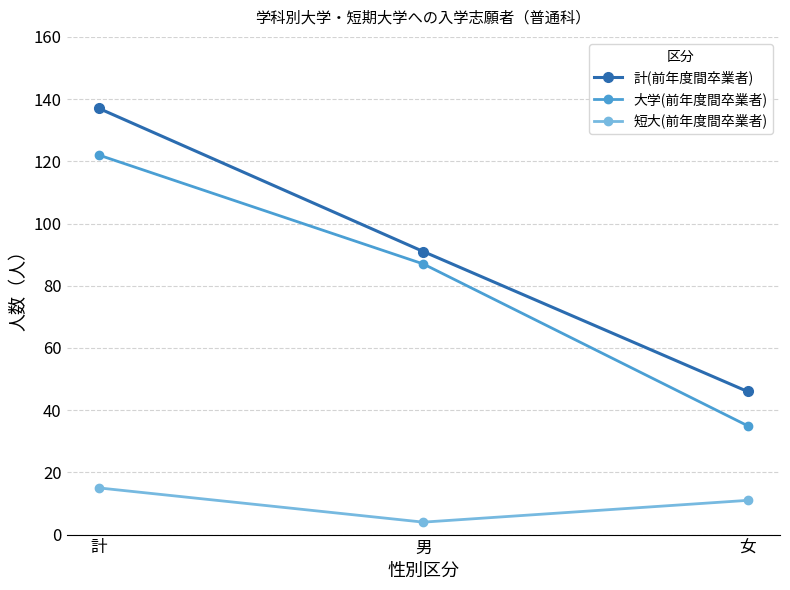

True or false: 大学(前年度間卒業者) has a value of 87 at 男.

True